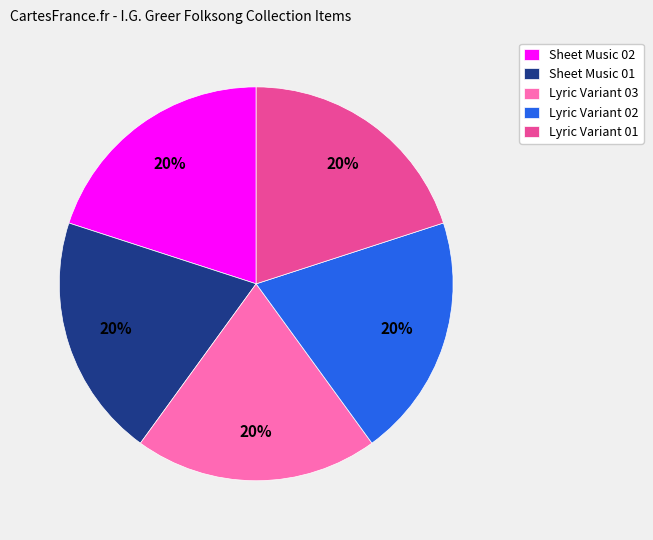

True or false: Sheet Music 02 accounts for 20% of the total.

True